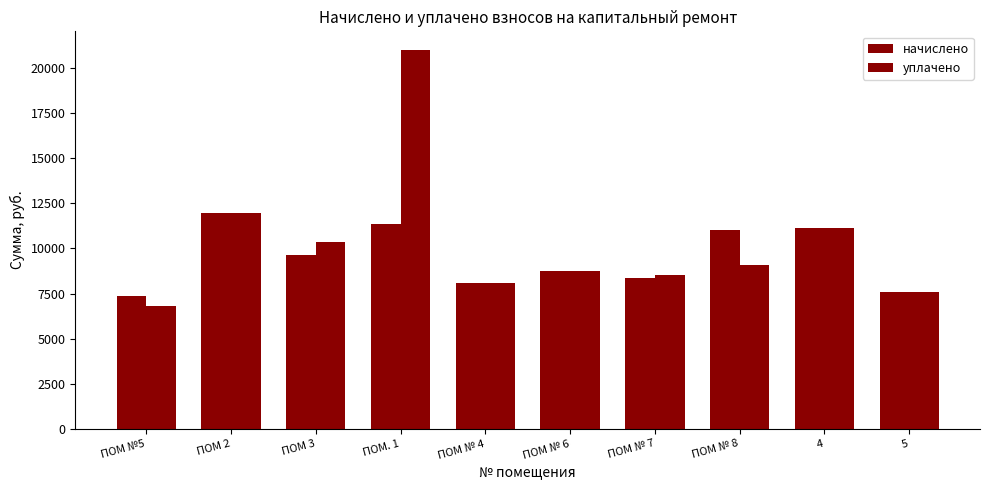

What is the average value of the начислено series?

9513.7